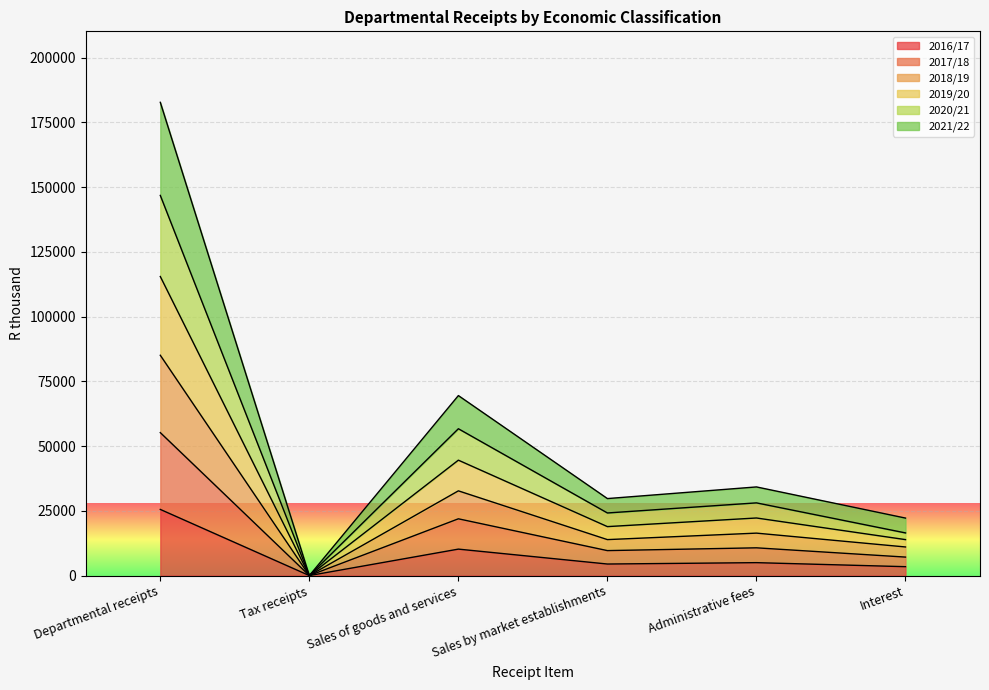

Which label corresponds to the largest value in the chart?

Departmental receipts